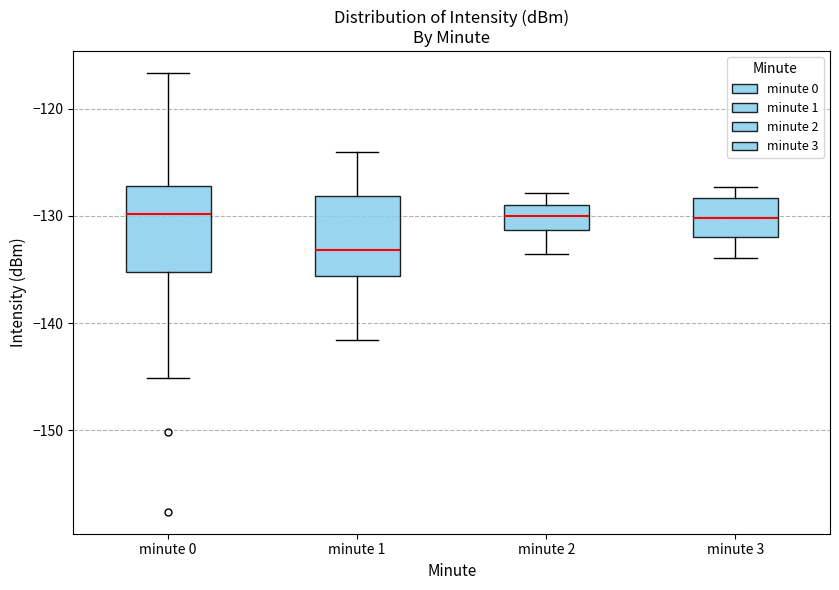

Reading left to right, transcribe this box plot: for each box, give where its median line is, the range the box spans, and where its two whiskers end, as read against the y-axis. The values are not printed on the chart, so give them approximately, as read against the axis.

minute 0: median -130, box -135 to -127, whiskers -145 to -117
minute 1: median -133, box -136 to -128, whiskers -142 to -124
minute 2: median -130, box -131 to -129, whiskers -134 to -128
minute 3: median -130, box -132 to -128, whiskers -134 to -127